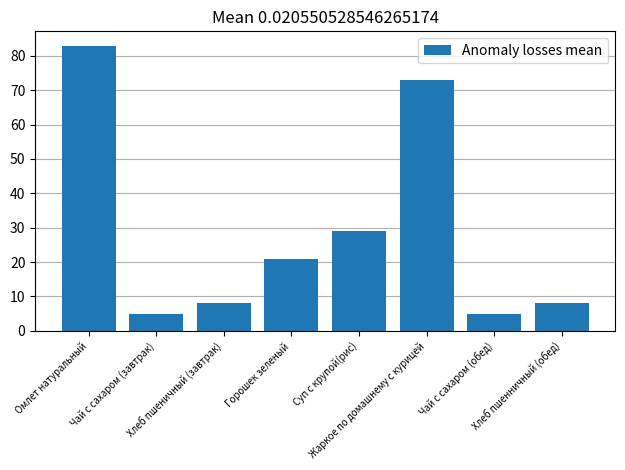

What is the label of the 6th bar from the right?

Хлеб пшеничный (завтрак)